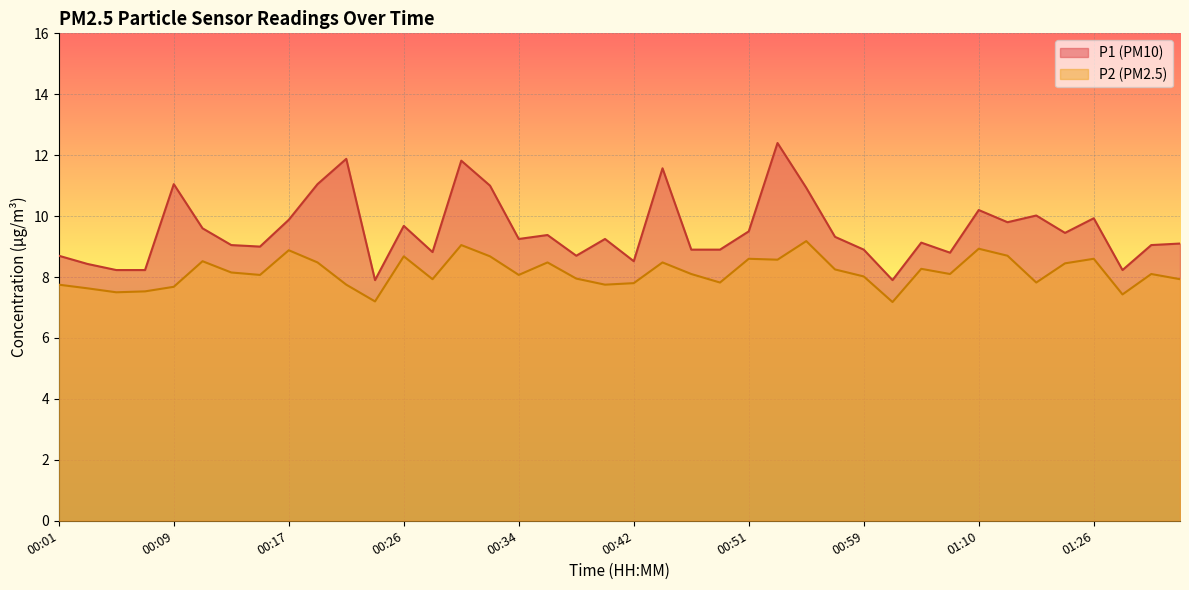

True or false: P1 and P2 cross at least once.

False